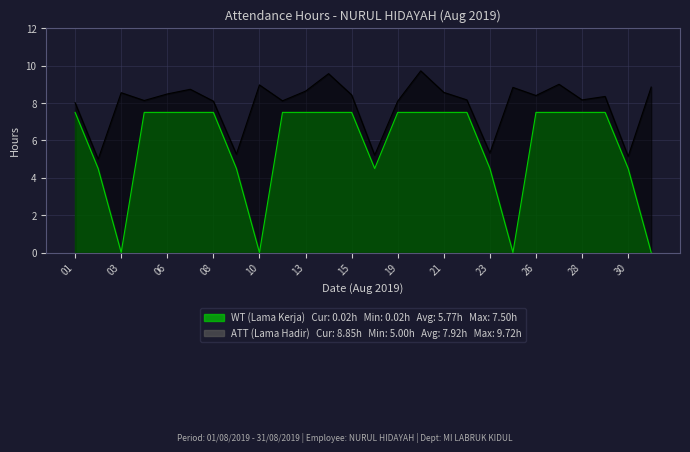

True or false: ATT (Lama Hadir) and WT (Lama Kerja) cross at least once.

False